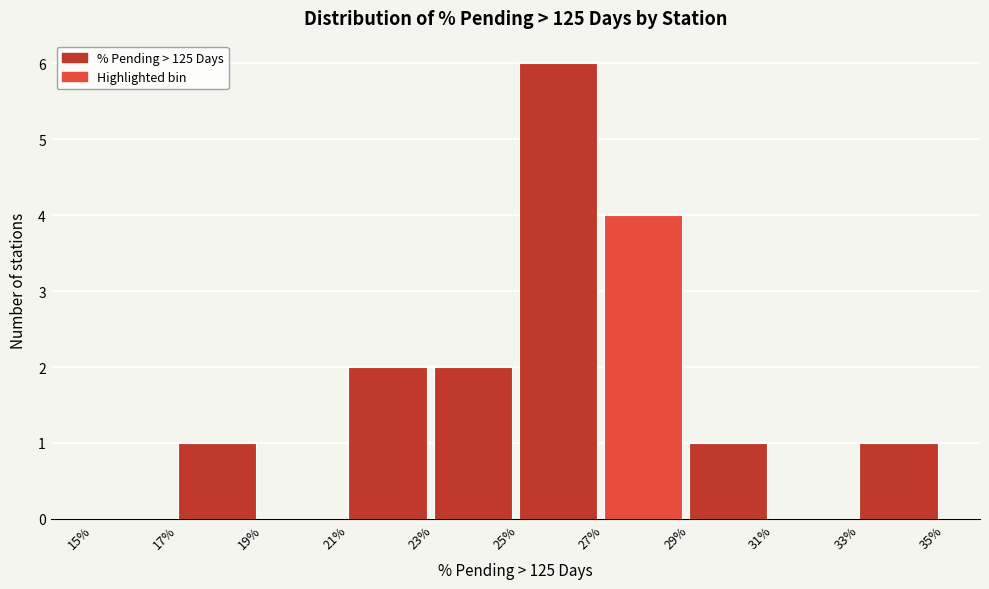

Reading left to right, list all the values displayed in this chart.

15%=0	17%=1	19%=0	21%=2	23%=2	25%=6	27%=4	29%=1	31%=0	33%=1